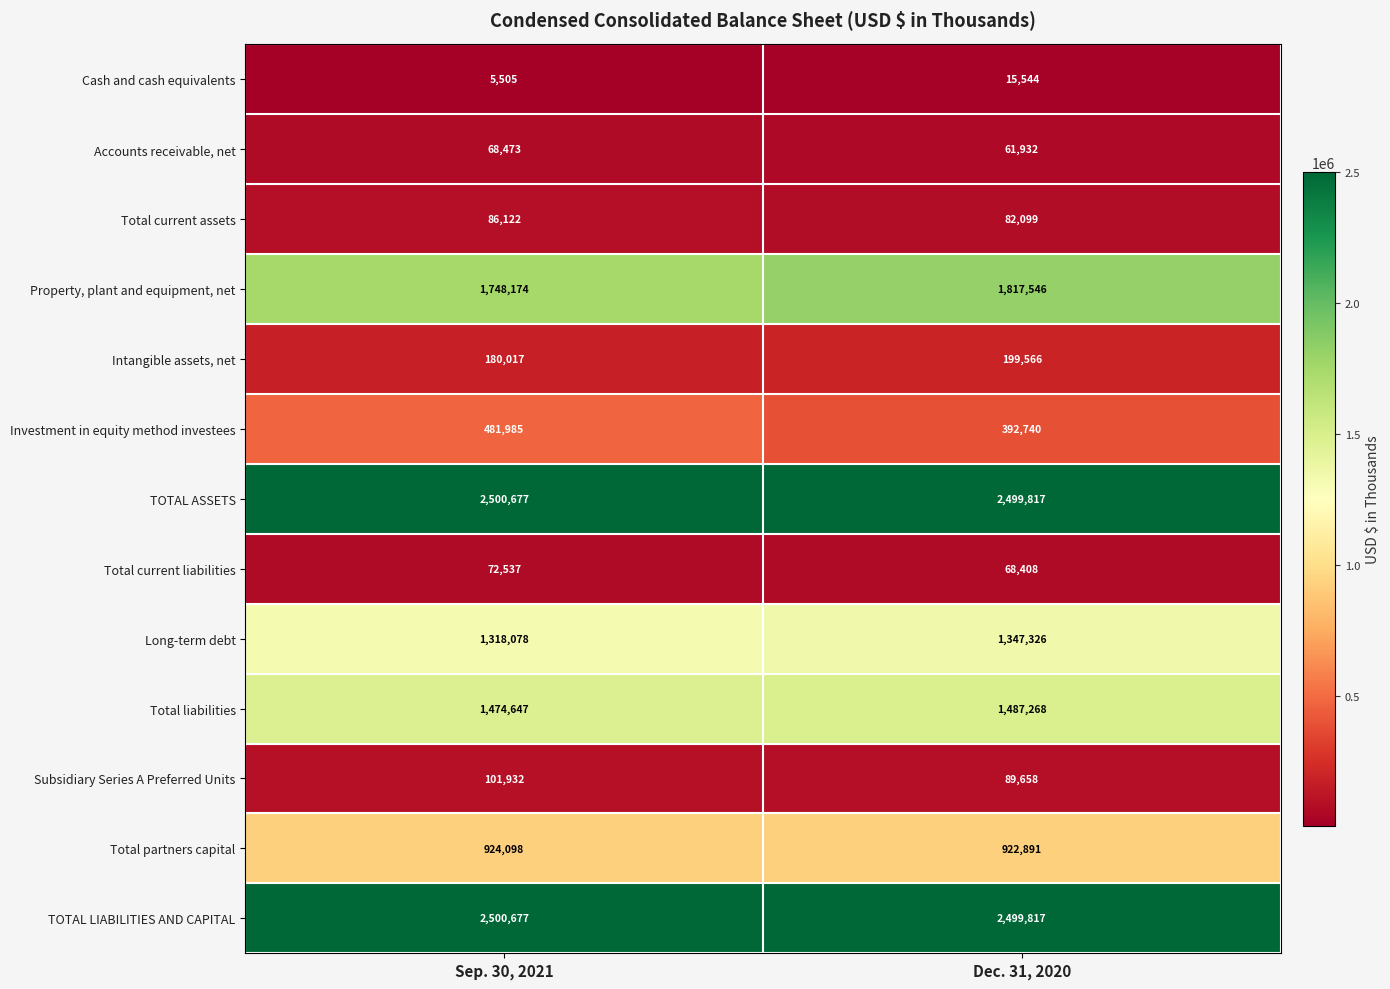

Which category has the highest value across all series?

Sep. 30, 2021